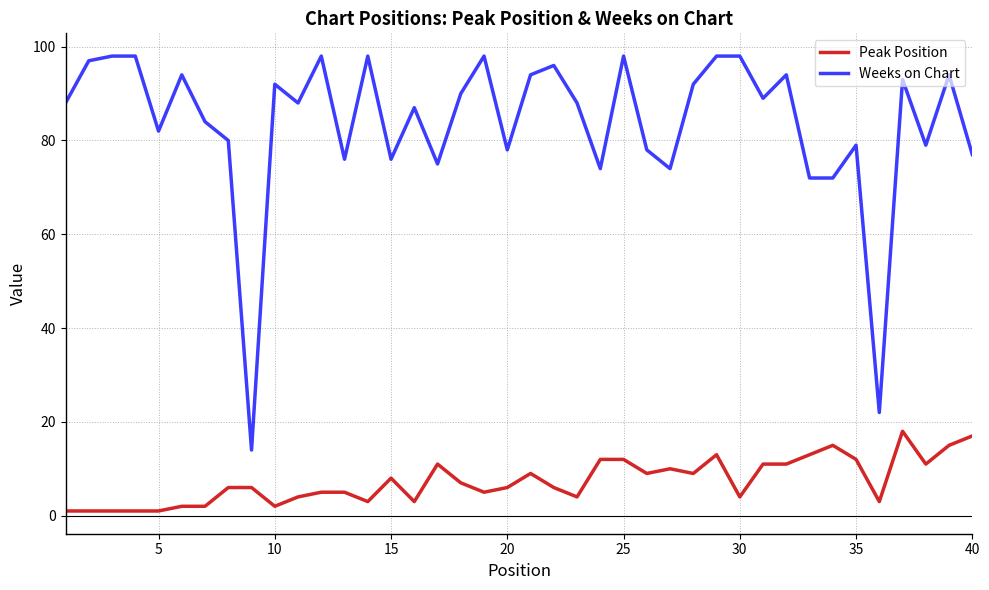

What is the difference between the maximum and second lowest values in the Peak Position series?

17